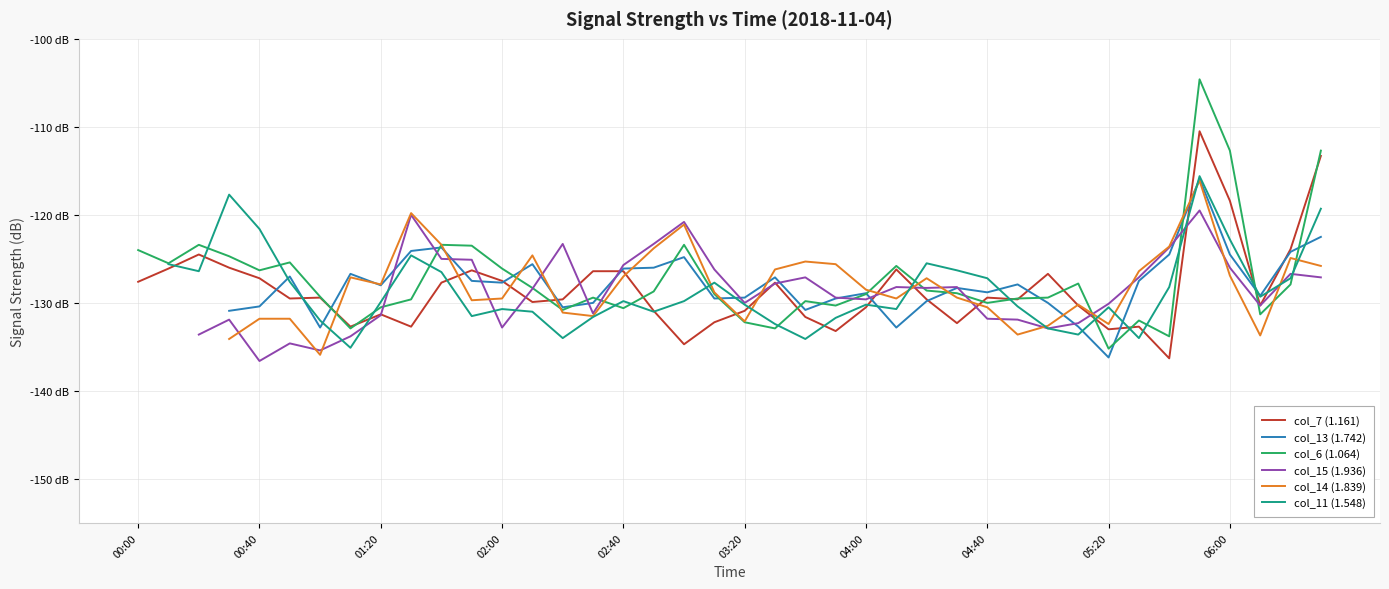

How many times do col_15 (1.936) and col_11 (1.548) cross each other?

9